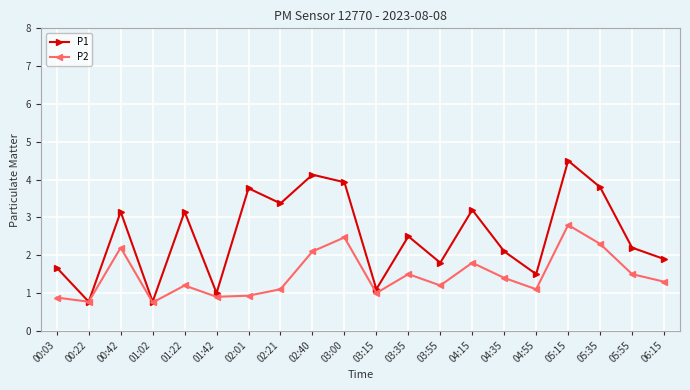

At which category does P1 reach its first local peak?

00:42